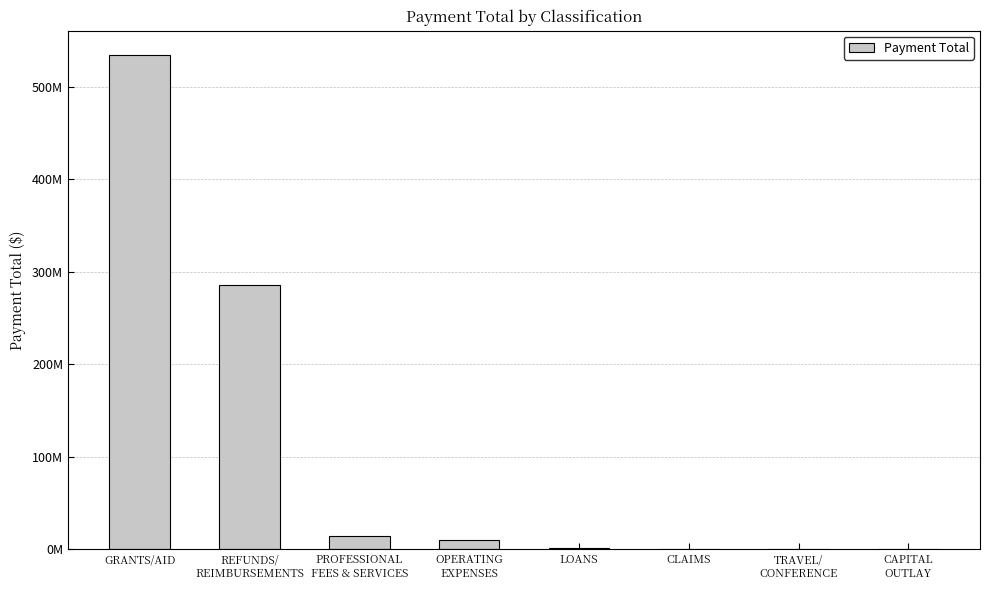

Are the bars horizontal?

No